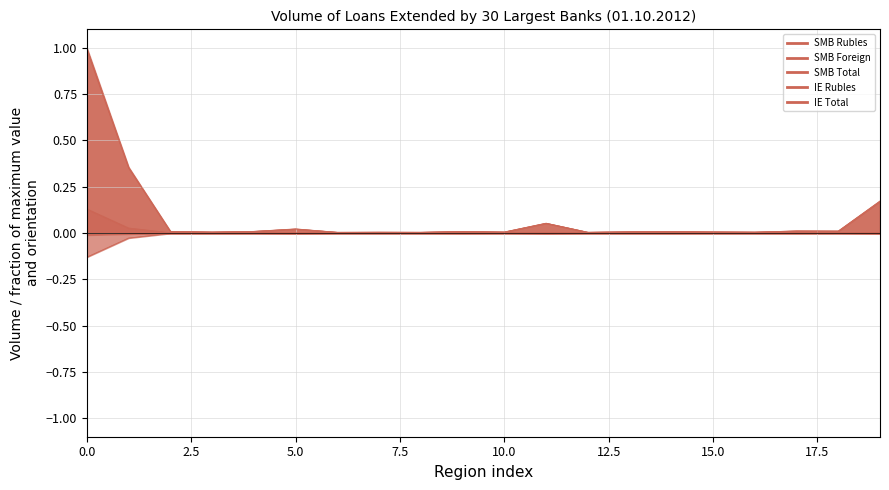

The value of IE Rubles at Ivanovo Region is -0.0. True or false?

False